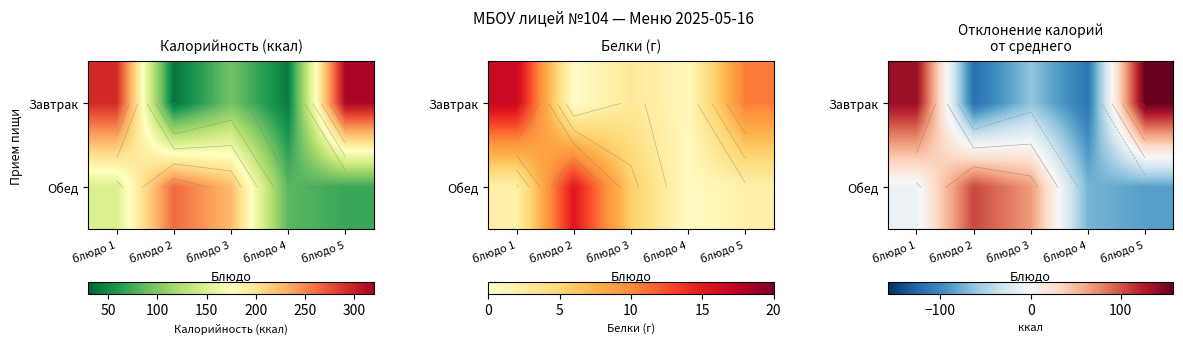

Read the Завтрак value at блюдо 4.

-115.6